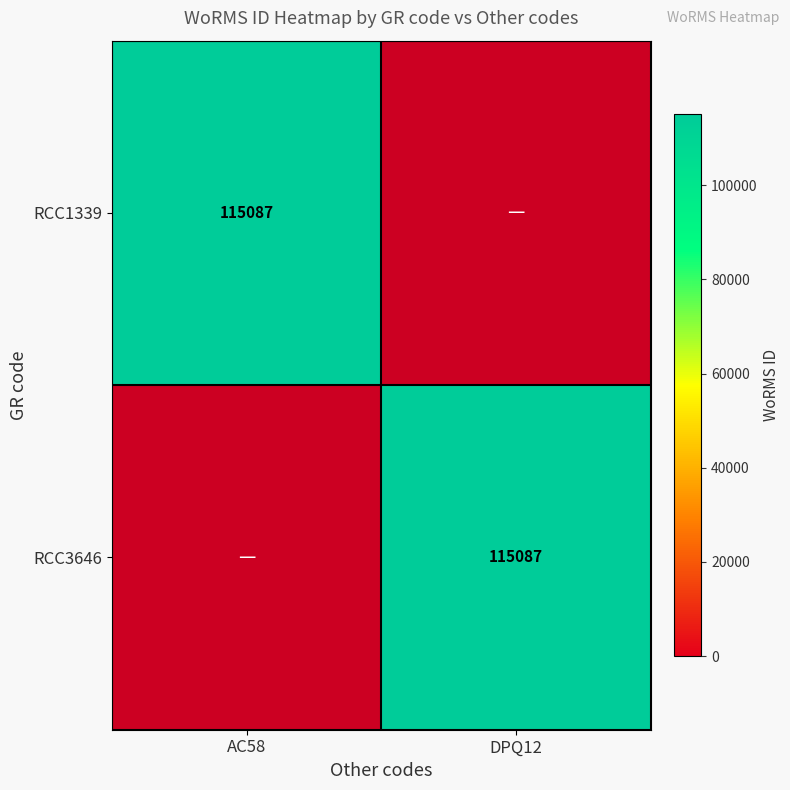

True or false: RCC1339 has a value of 205025 at AC58.

False